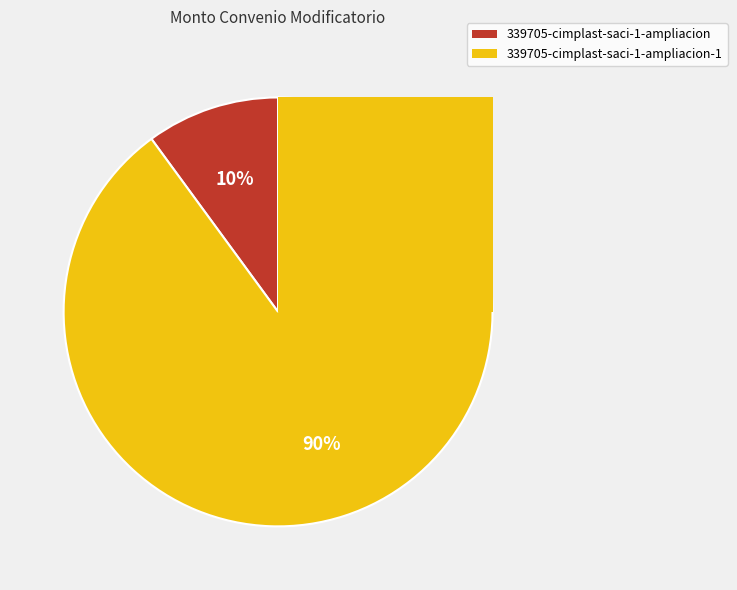

To the nearest percent, what percentage of the pie is 339705-cimplast-saci-1-ampliacion-1?

90%